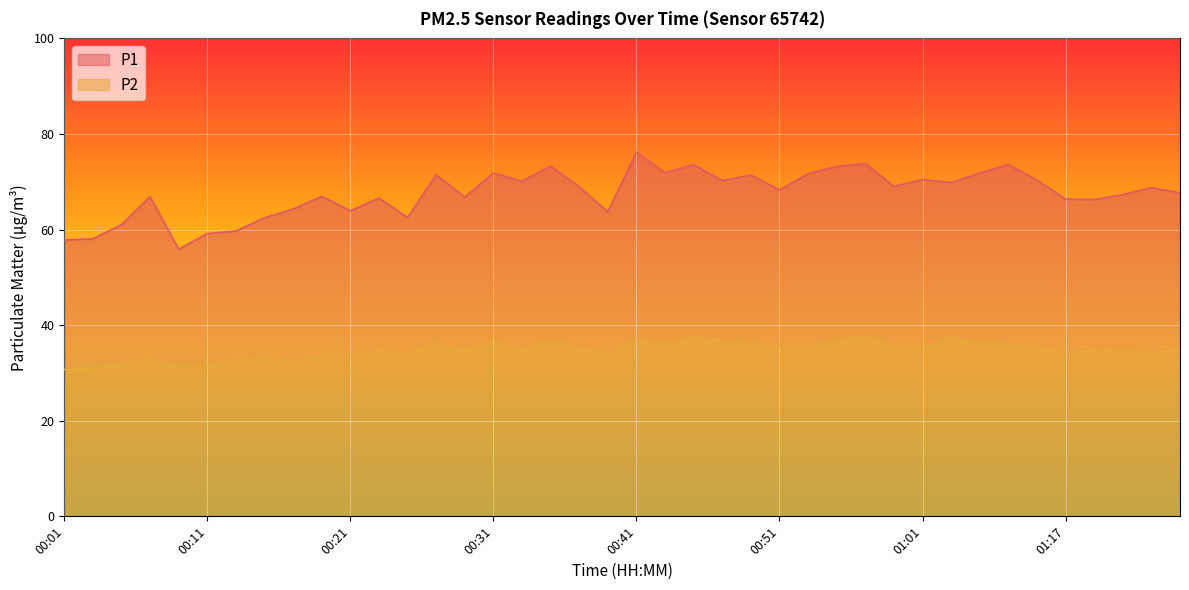

True or false: P2 and P1 cross at least once.

False